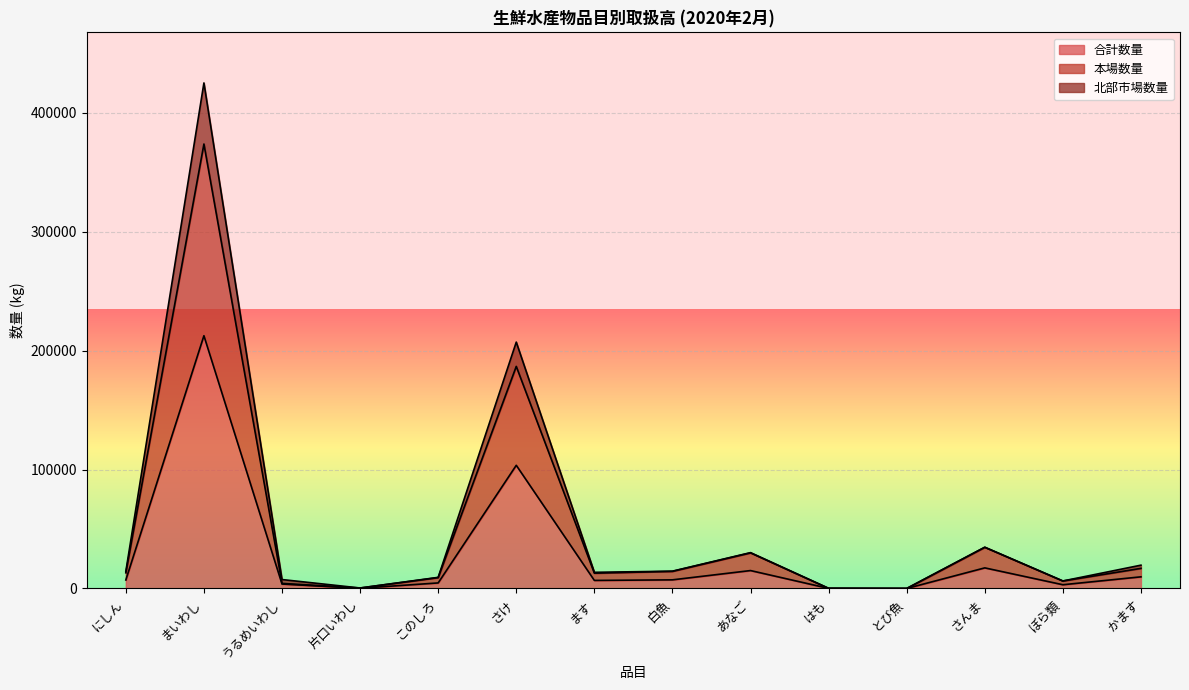

What is the difference between the 北部市場数量 values at にしん and 片口いわし?

13906